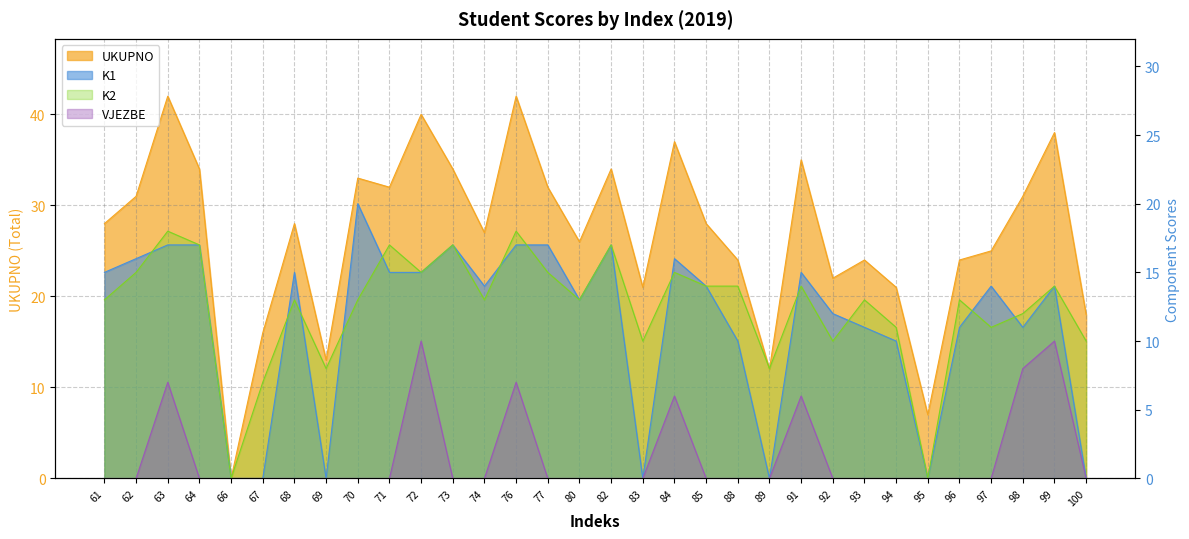

Does the chart have visible grid lines?

Yes